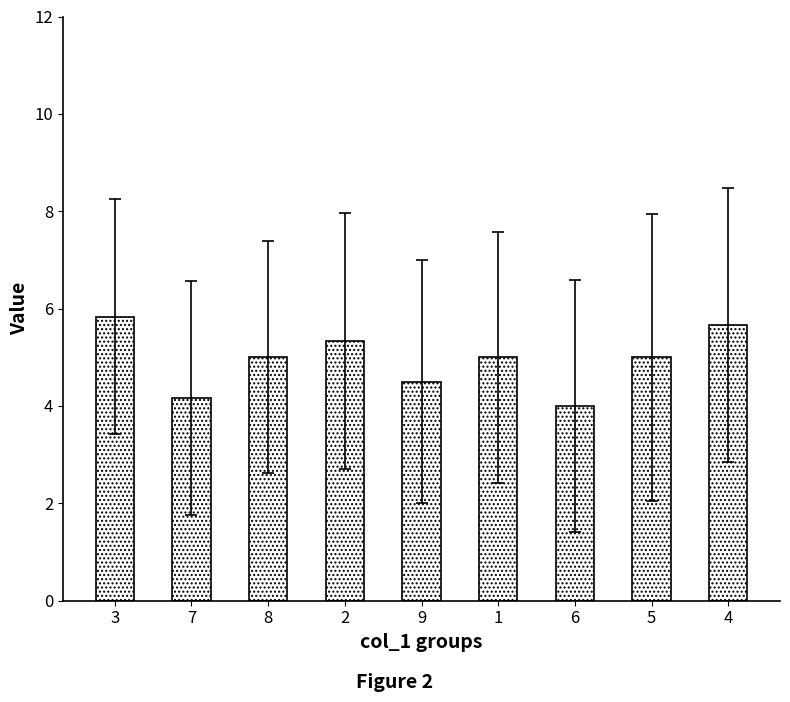

What is the difference between the maximum and minimum values?

1.8